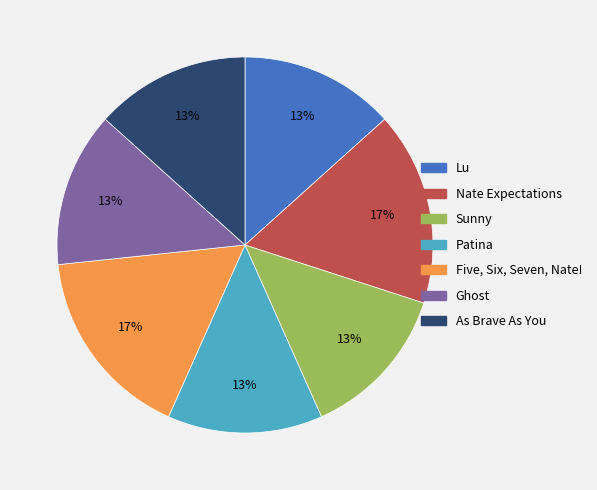

Combined, do As Brave As You and Five, Six, Seven, Nate! account for over 50%?

No